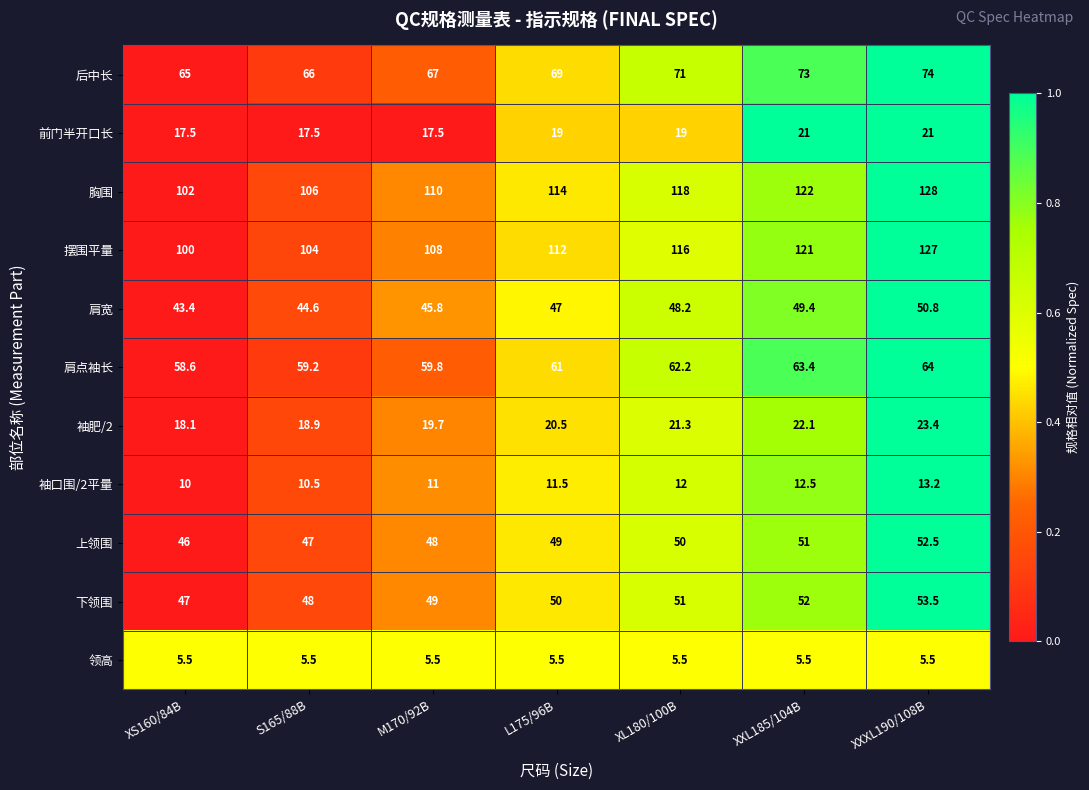

Between XL180/100B and XXXL190/108B, which series saw the biggest shift?

摆围平量